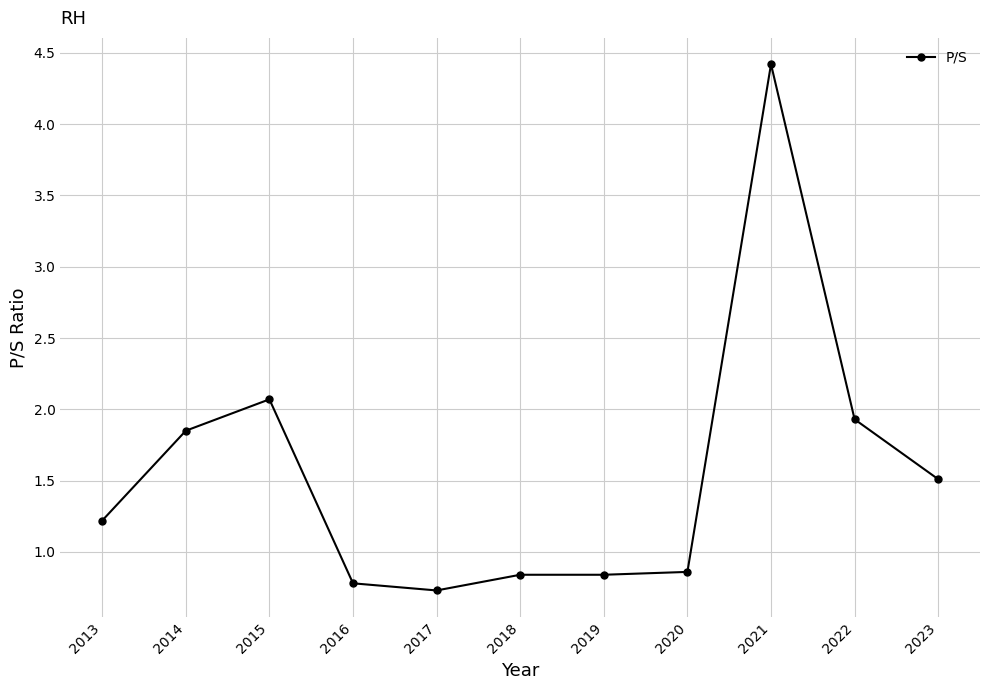

Which has a higher value, 2016 or 2018?

2018